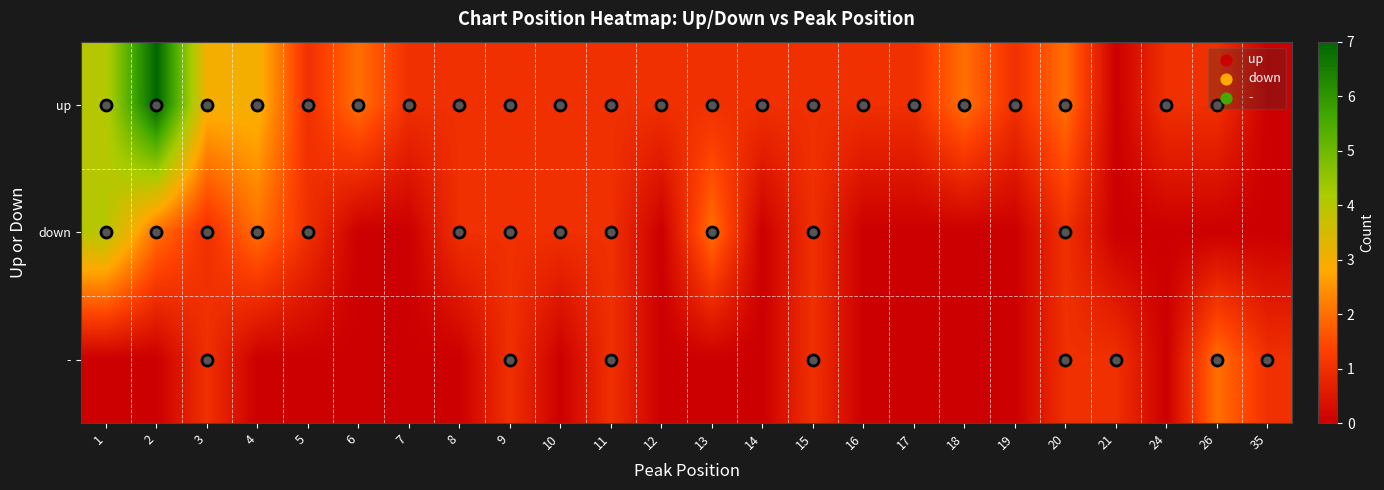

Reading left to right, what are all the values shown in this chart?

up: 1=4	2=7	3=3	4=3	5=1	6=2	7=1	8=1	9=1	10=1	11=1	12=1	13=1	14=1	15=1	16=1	17=1	18=2	19=1	20=2	21=0	24=1	26=1	35=0
down: 1=4	2=2	3=1	4=2	5=1	6=0	7=0	8=1	9=1	10=1	11=1	12=0	13=2	14=0	15=1	16=0	17=0	18=0	19=0	20=1	21=0	24=0	26=0	35=0
-: 1=0	2=0	3=1	4=0	5=0	6=0	7=0	8=0	9=1	10=0	11=1	12=0	13=0	14=0	15=1	16=0	17=0	18=0	19=0	20=1	21=1	24=0	26=2	35=1